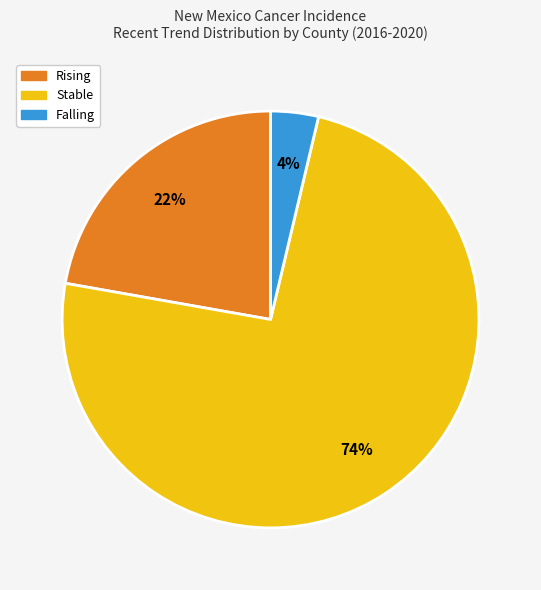

To the nearest percent, what percentage of the pie is Stable?

74%